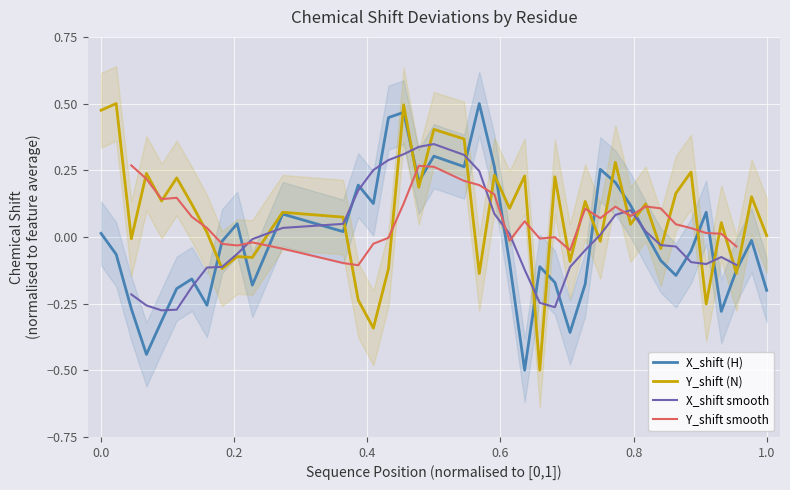

What is the minimum value for Y_shift (N)?

-0.5